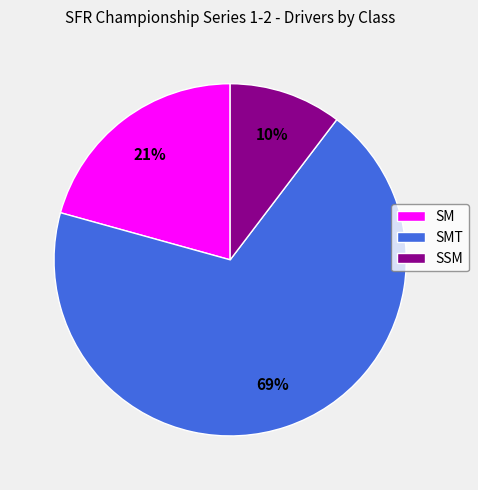

To the nearest percent, what is the difference between the largest and smallest slice percentages?

59%